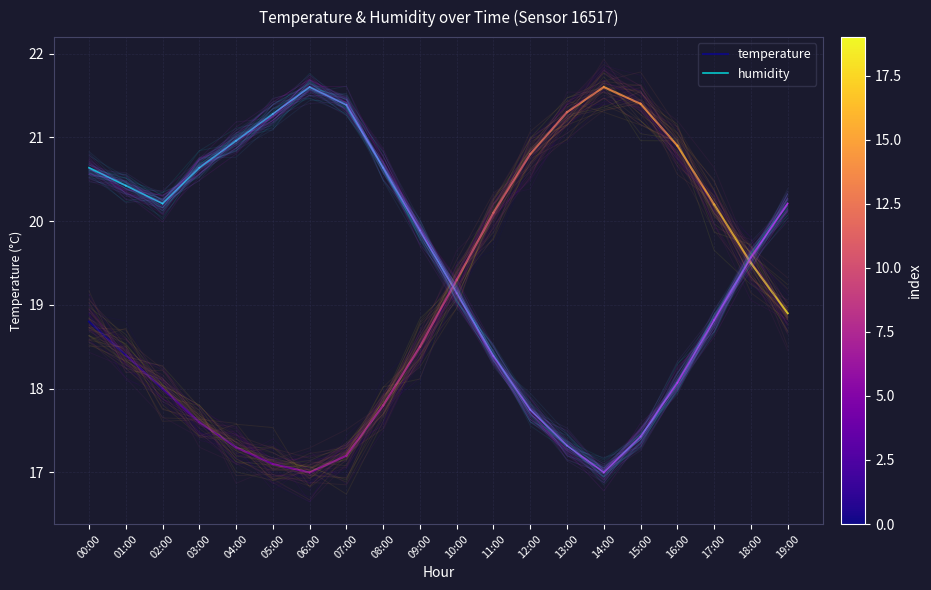

Between 00:00 and 01:00, which series saw the biggest shift?

temperature